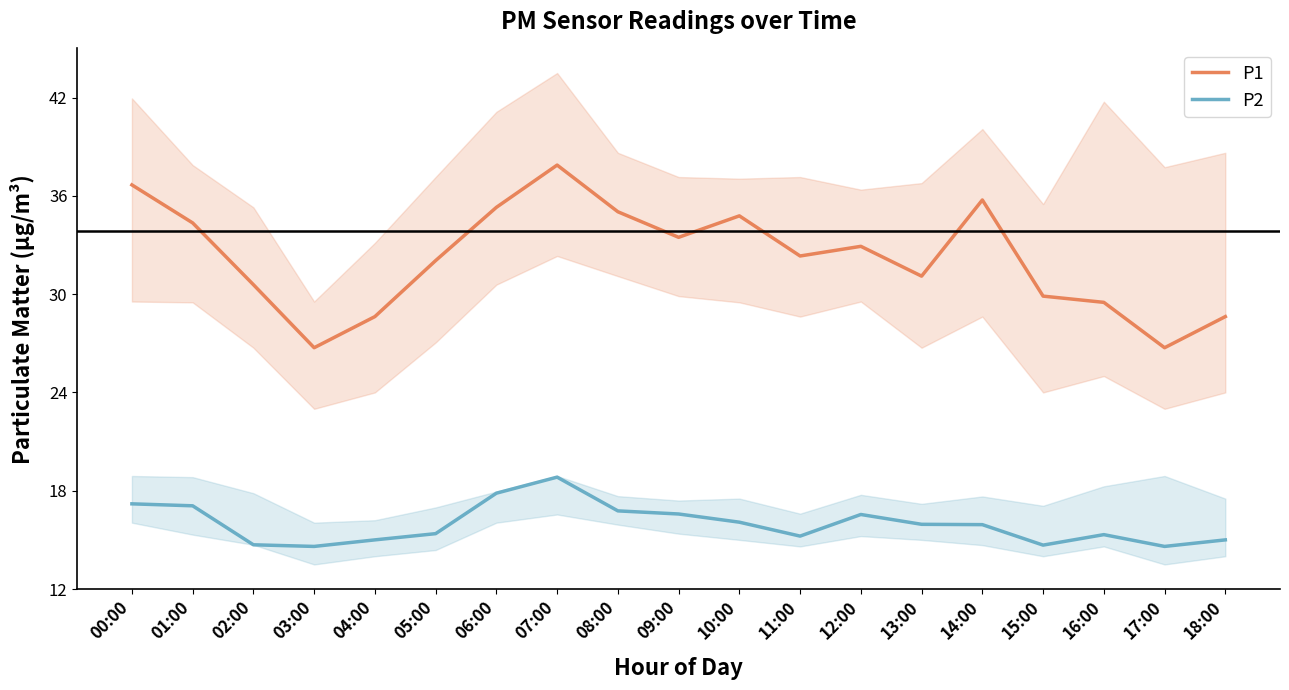

What is the total value across all series at 04:00?

43.6